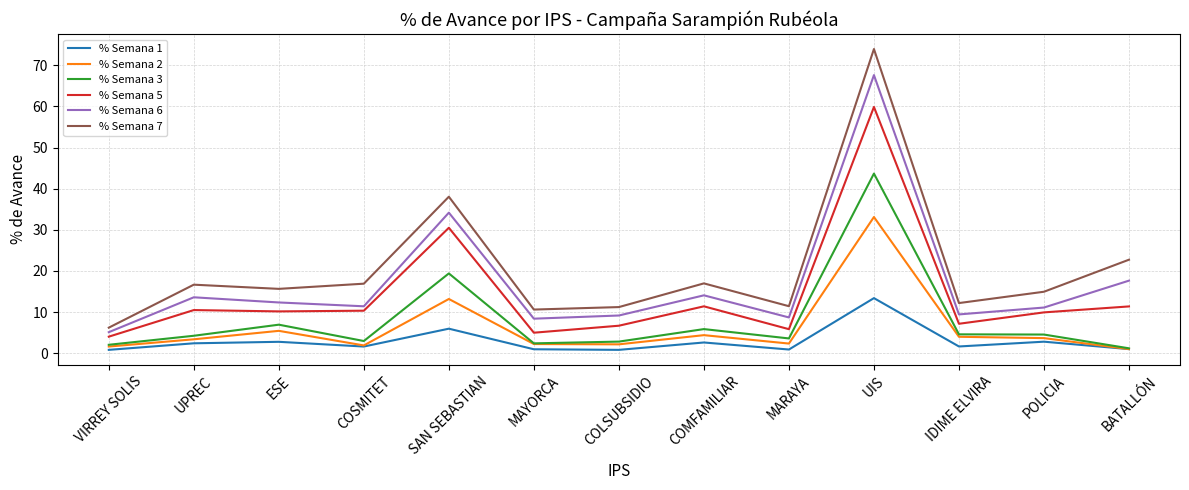

What position from the left is COMFAMILIAR?

8